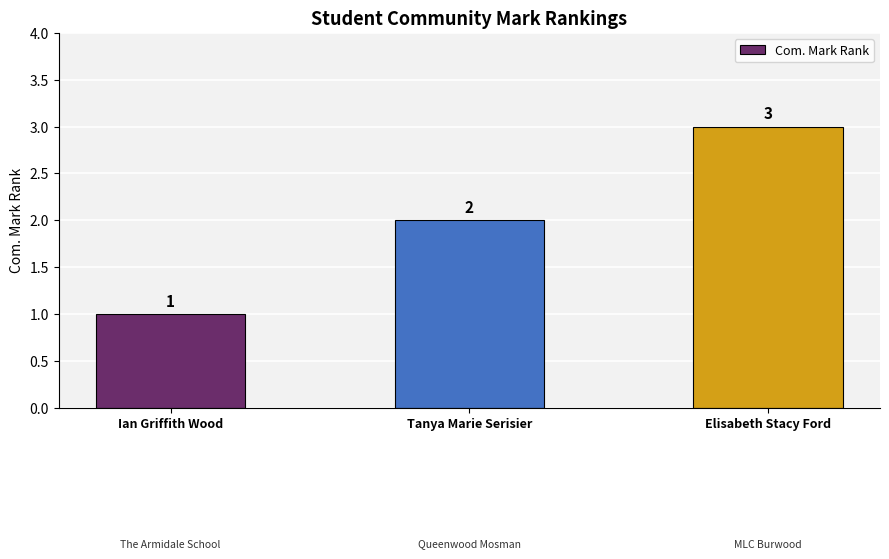

Is it true that the value at Ian Griffith Wood is 0?

False